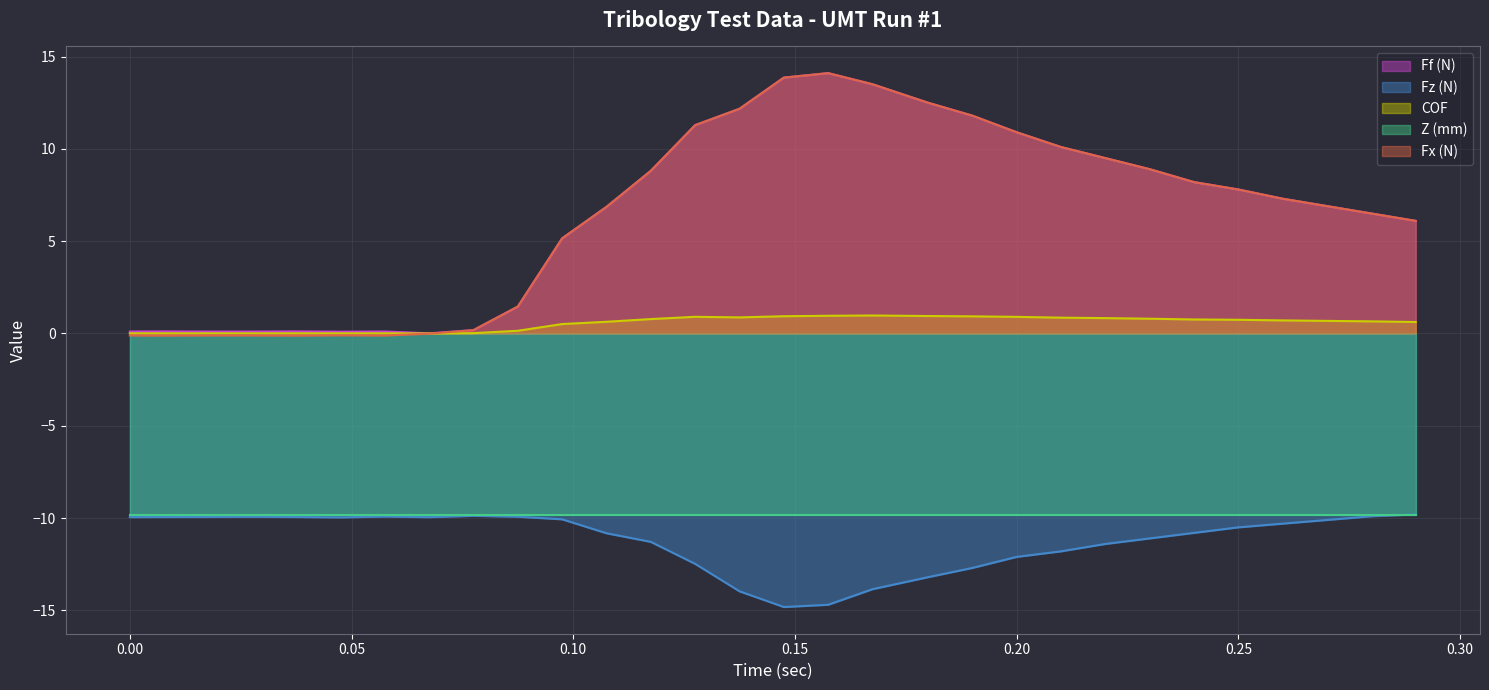

What is the maximum value for Fz (N)?

-9.8